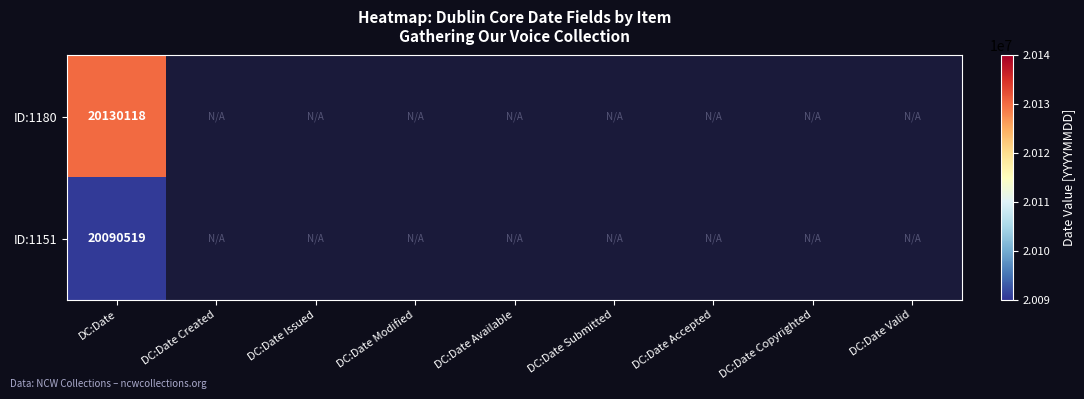

The value of ID:1180 at DC:Date is 20130118. True or false?

True